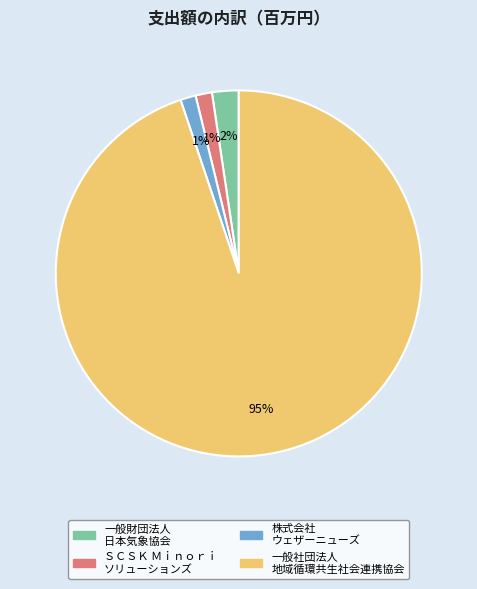

What percentage is the 株式会社 ウェザーニューズ slice, to the nearest percent?

1%